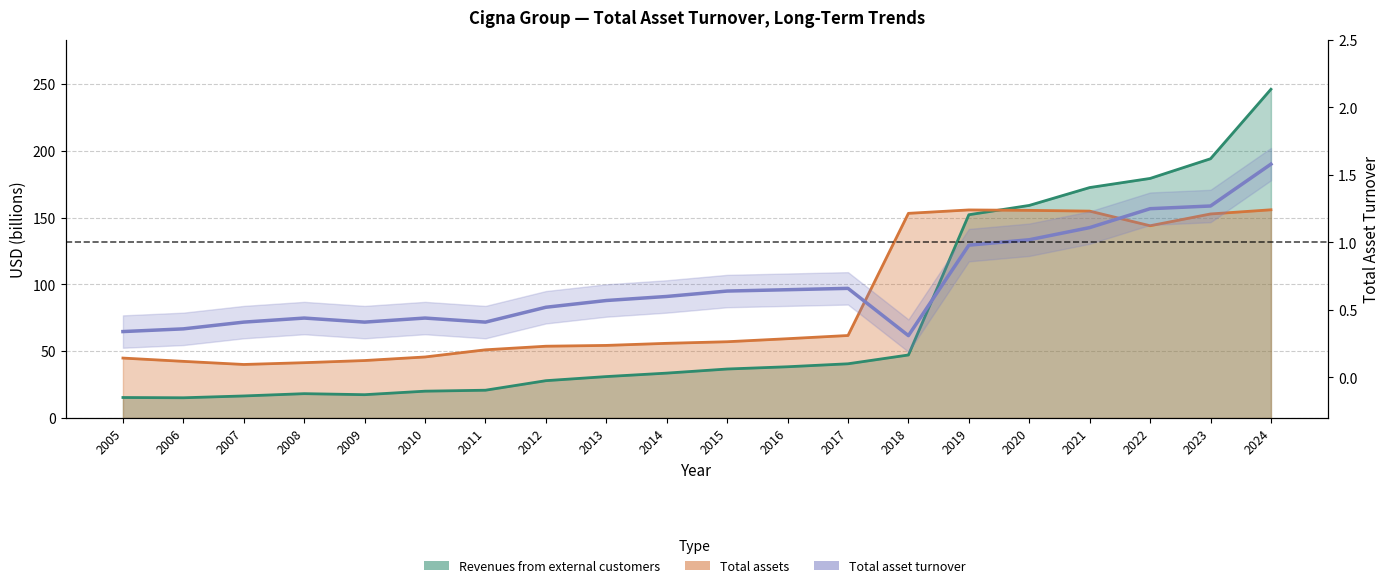

Is it true that the value at 2007 is 0.4?

True